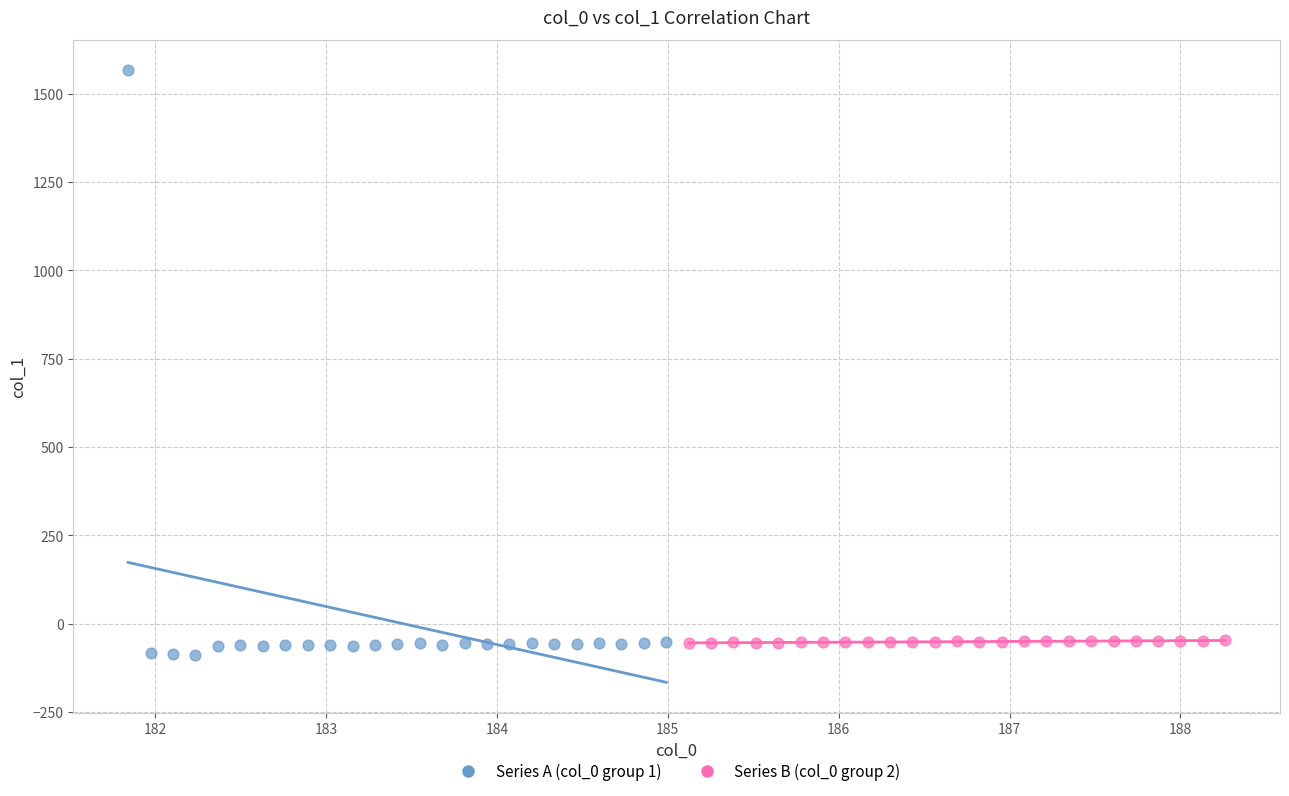

Which series reaches the maximum Y coordinate?

Series A (col_0 group 1)